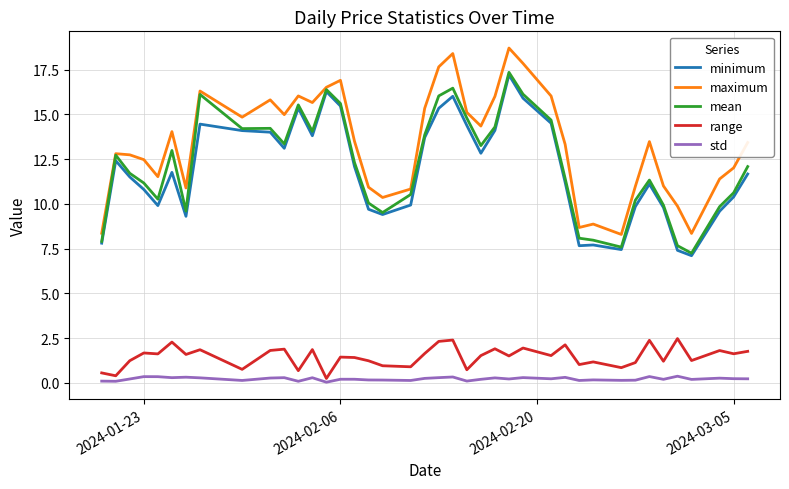

Which series has the widest spread of values?

maximum